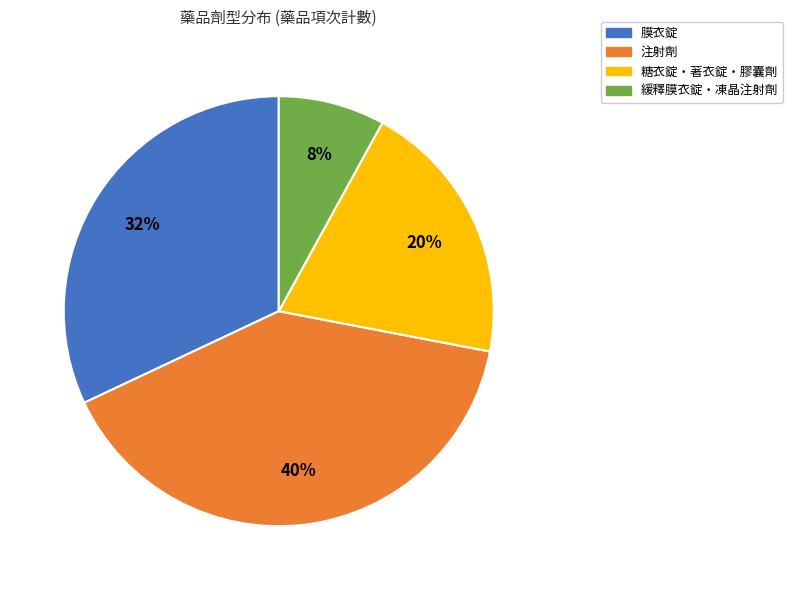

To the nearest percent, what is the difference between the largest and smallest slice percentages?

32%